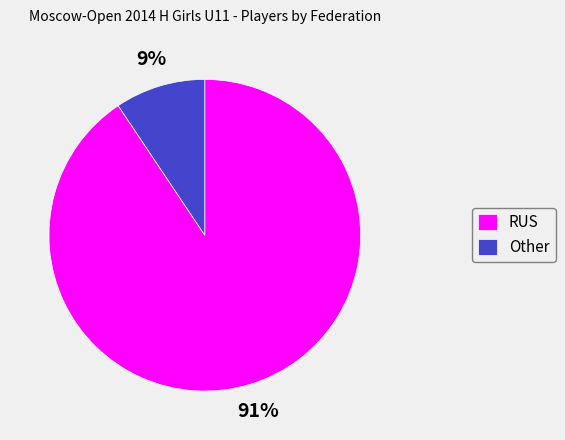

Which has a higher value, Other or RUS?

RUS